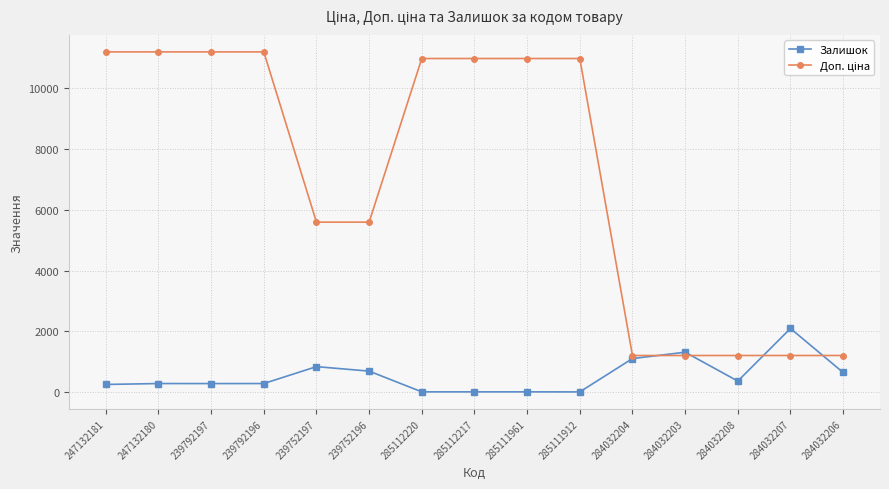

At which label does Залишок reach its peak?

284032207